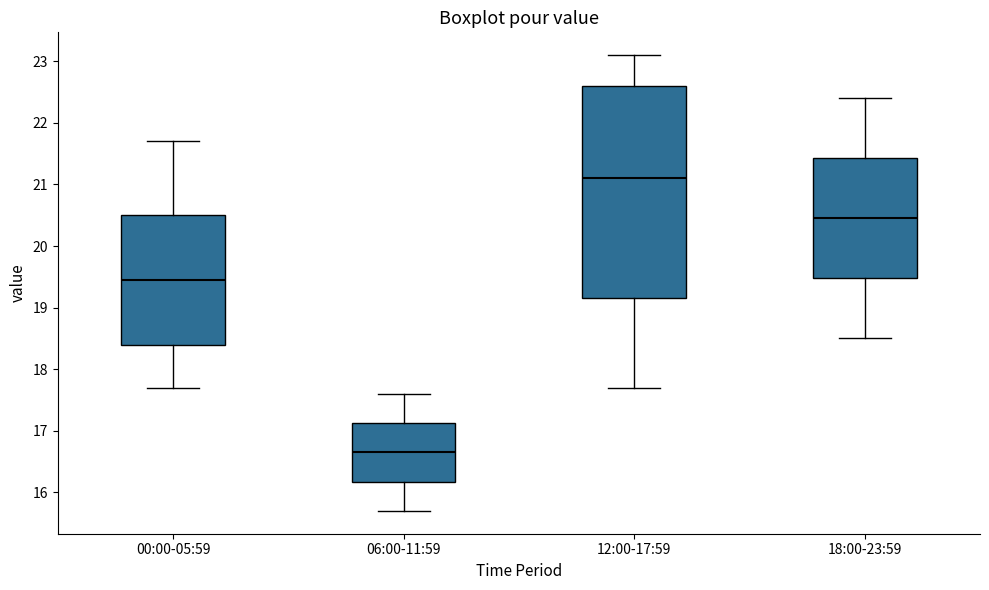

Reading left to right, read every box against the y-axis: the position of its median line, the range the box covers, and the ends of its whiskers. The values are not printed on the chart, so give them approximately, as read against the axis.

00:00-05:59: median 19.5, box 18.4 to 20.5, whiskers 17.7 to 21.7
06:00-11:59: median 16.7, box 16.2 to 17.1, whiskers 15.7 to 17.6
12:00-17:59: median 21.1, box 19.2 to 22.6, whiskers 17.7 to 23.1
18:00-23:59: median 20.5, box 19.5 to 21.4, whiskers 18.5 to 22.4